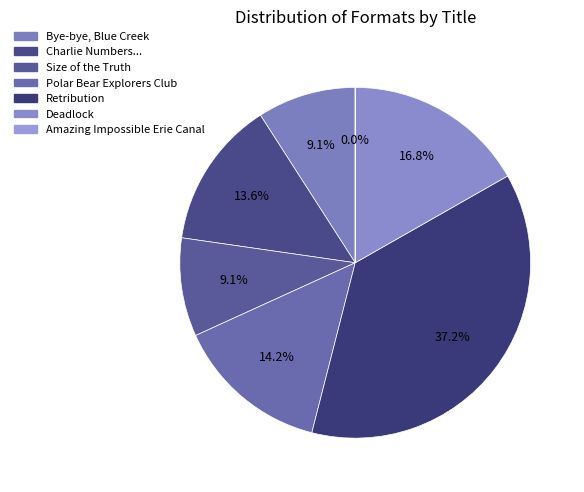

Rank the categories by value from lowest to highest.

Amazing Impossible Erie Canal, Size of the Truth, Bye-bye, Blue Creek, Charlie Numbers and the Woolly Mammoth, Polar Bear Explorers Club, Deadlock, Retribution